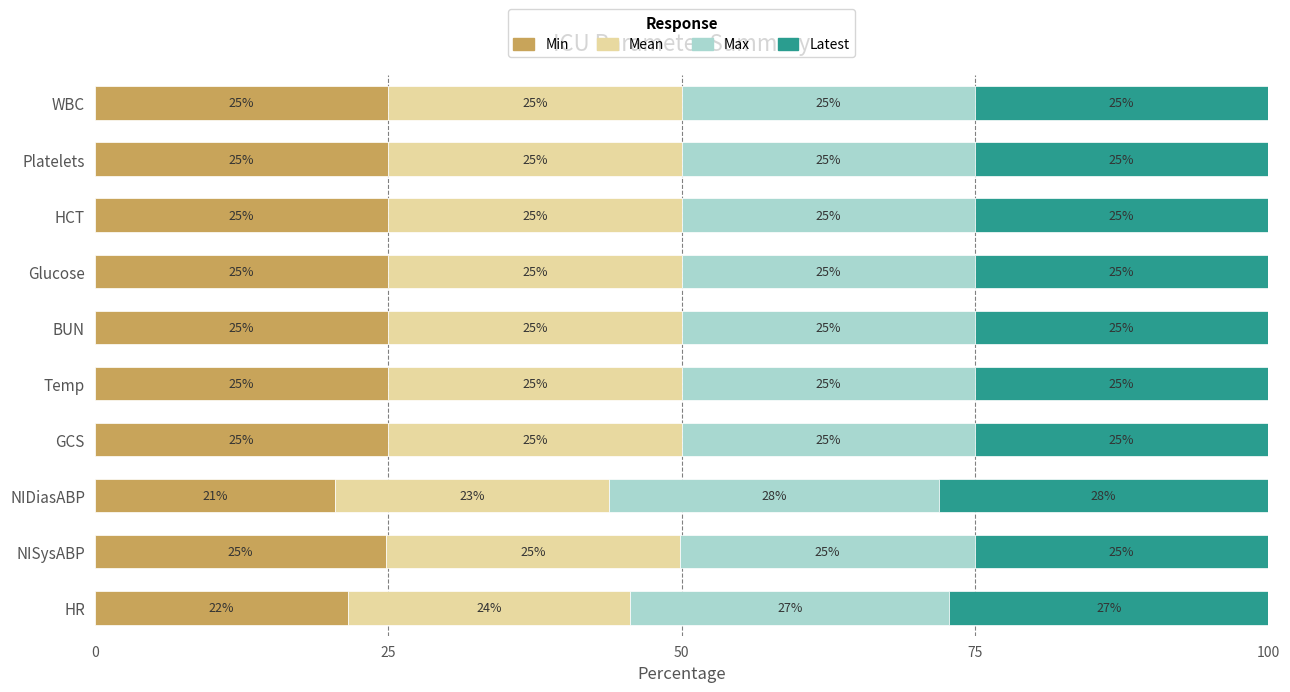

Read the Min value at Temp.

25.0